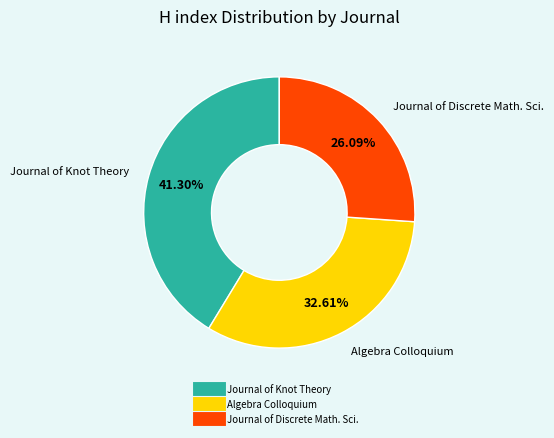

Is there a majority slice in this chart?

No